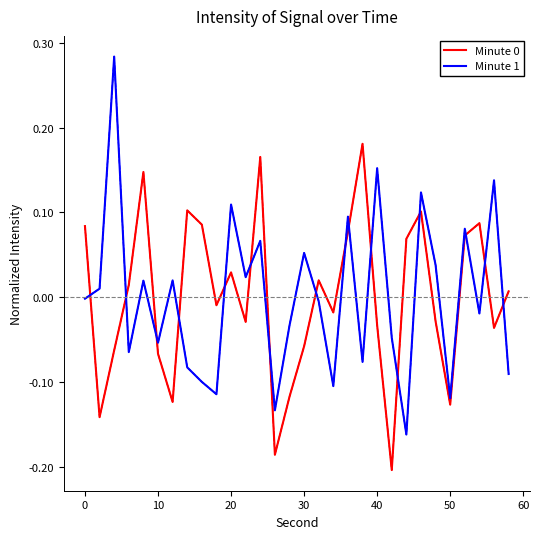

In Minute 1, how many points are lower than both neighbors (excluding endpoints)?

10